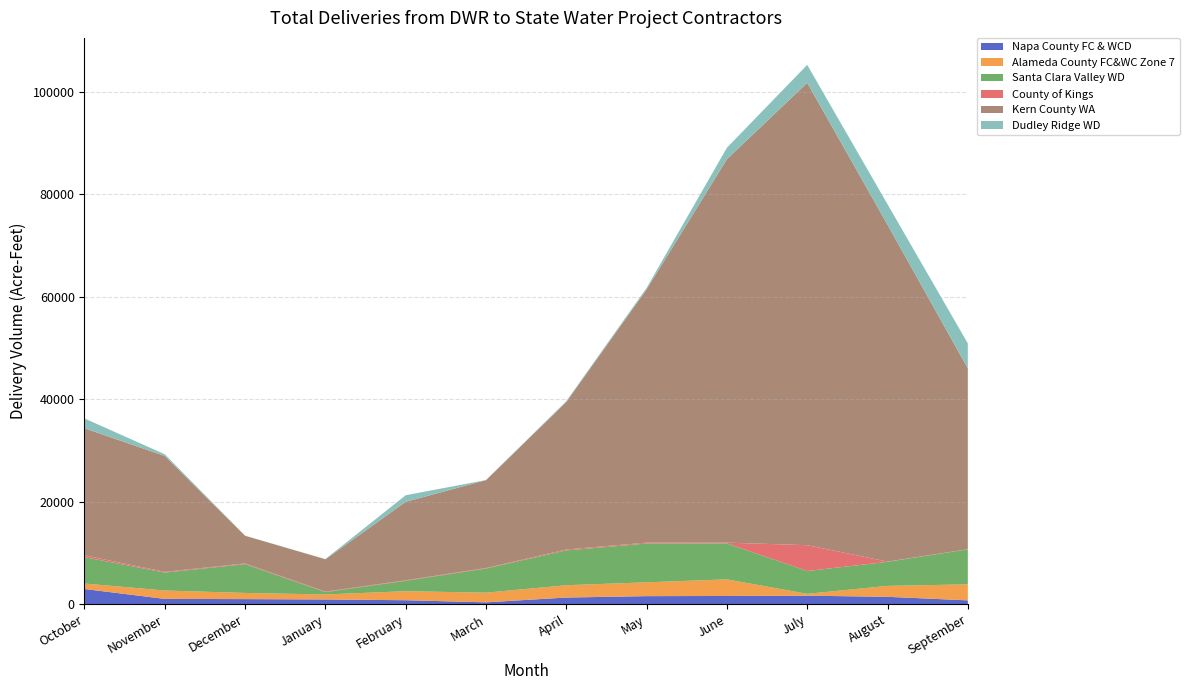

Reading right to left, transcribe all the data shown in this chart.

Napa County FC & WCD: 752	1444	1666	1609	1576	1302	367	777	926	996	1036	2967
Alameda County FC&WC Zone 7: 3122	2137	362	3241	2697	2404	1886	1764	976	1205	1637	1076
Santa Clara Valley WD: 6833	4686	4455	7009	7570	6800	4712	2031	456	5624	3499	5145
County of Kings: 30	53	5035	158	175	176	100	97	100	130	142	361
Kern County WA: 35294	65741	90248	74834	49433	28791	17151	15315	6315	5410	22618	24787
Dudley Ridge WD: 4874	4001	3502	2244	288	162	18	1284	40	1	333	1921